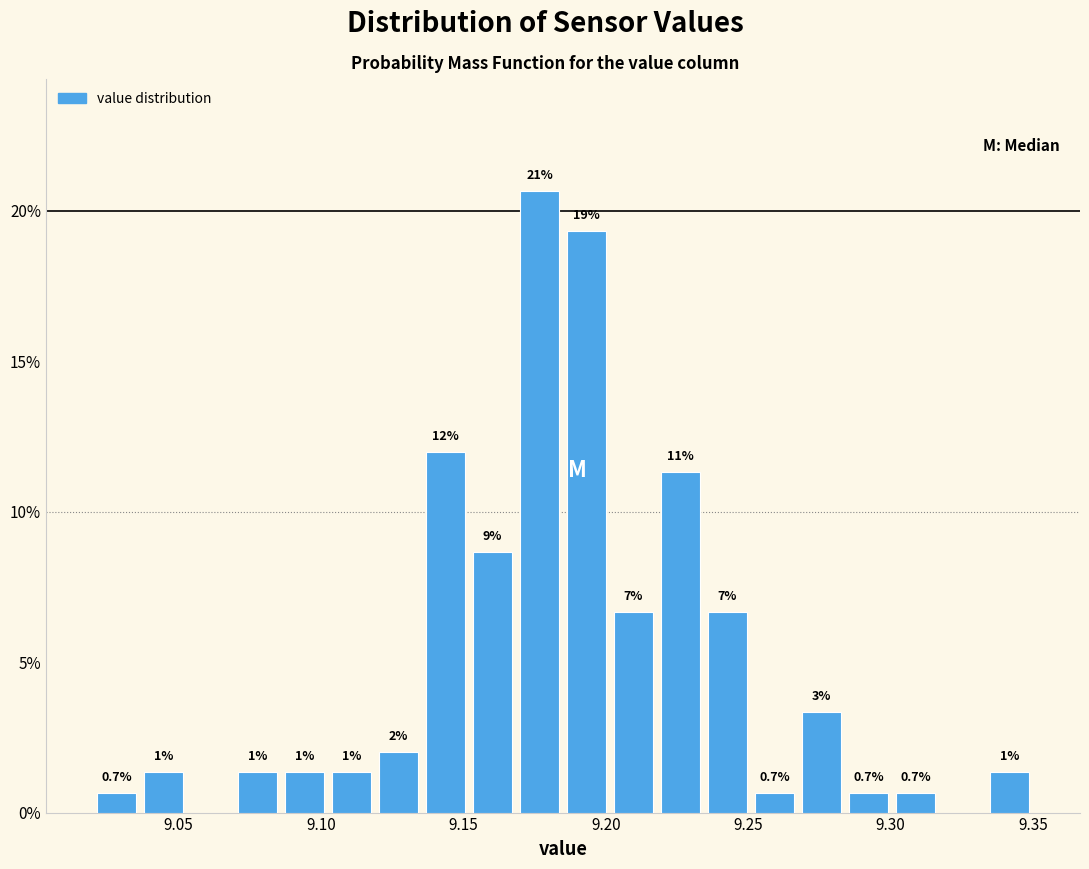

Read against the x-axis, roughly where is the centre of the tallest bar?

9.175